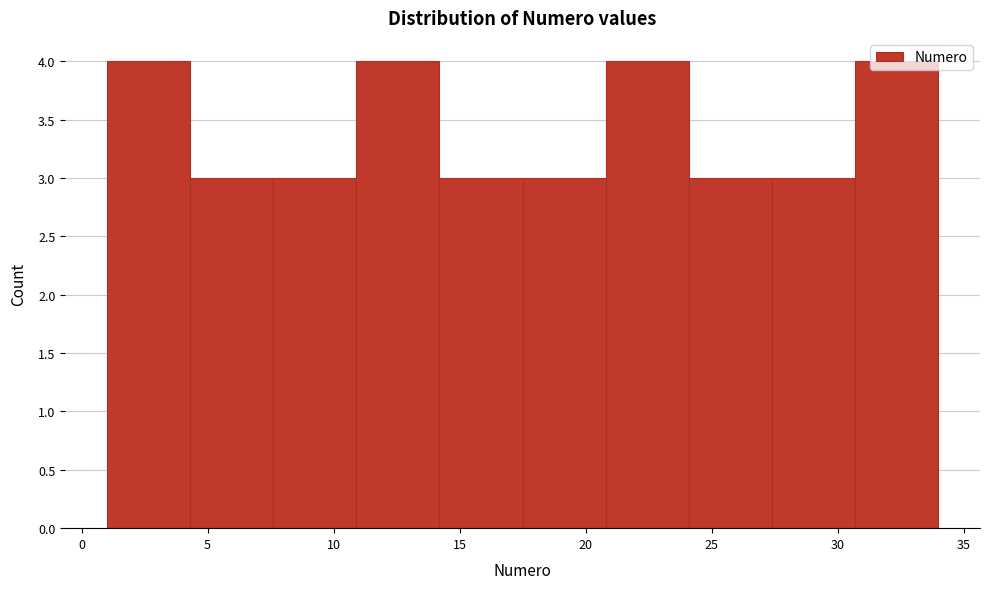

Reading left to right, list every bar in this chart as the range it spans on the x-axis followed by its height. Neither the bar edges nor the heights are printed on the chart, so give them approximately, as read against the axes.

1.0 to 4.3: 4
4.3 to 7.6: 3
7.6 to 10.9: 3
10.9 to 14.2: 4
14.2 to 17.5: 3
17.5 to 20.8: 3
20.8 to 24.1: 4
24.1 to 27.4: 3
27.4 to 30.7: 3
30.7 to 34.0: 4